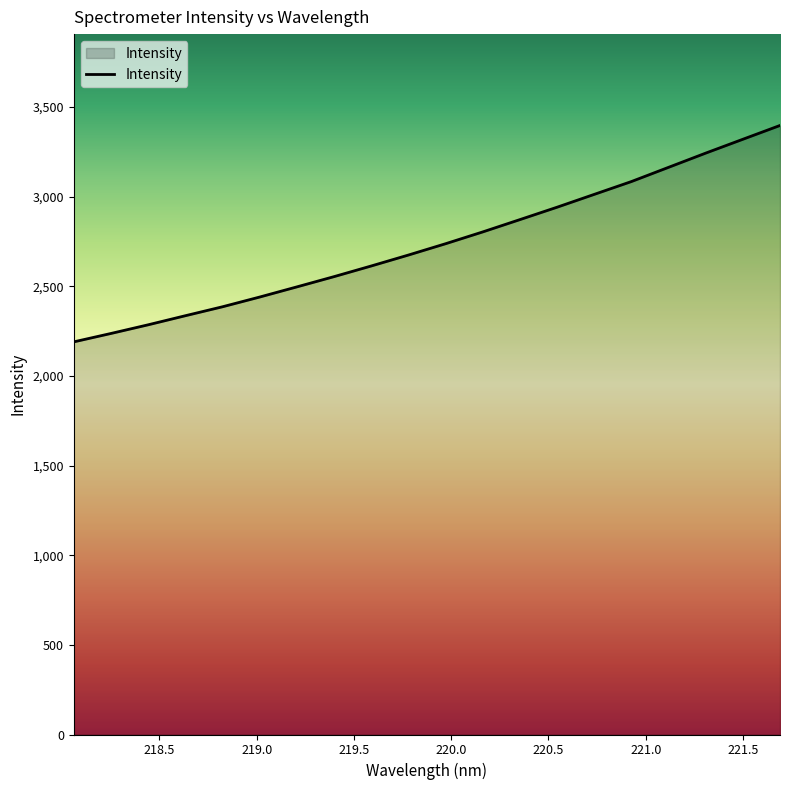

What is the greatest value displayed?

3397.0